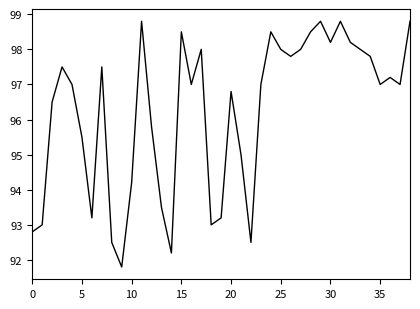

What is the minimum value shown in the chart?

91.8